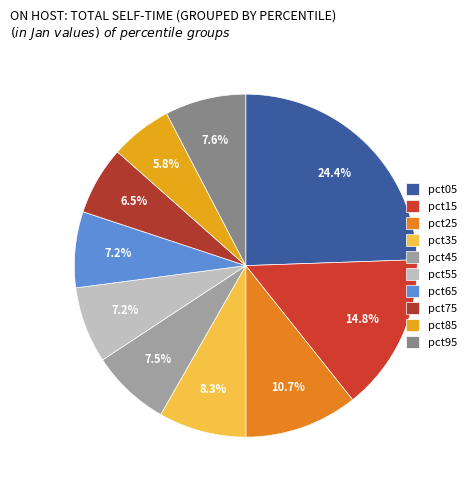

Which slice is the smallest?

pct85